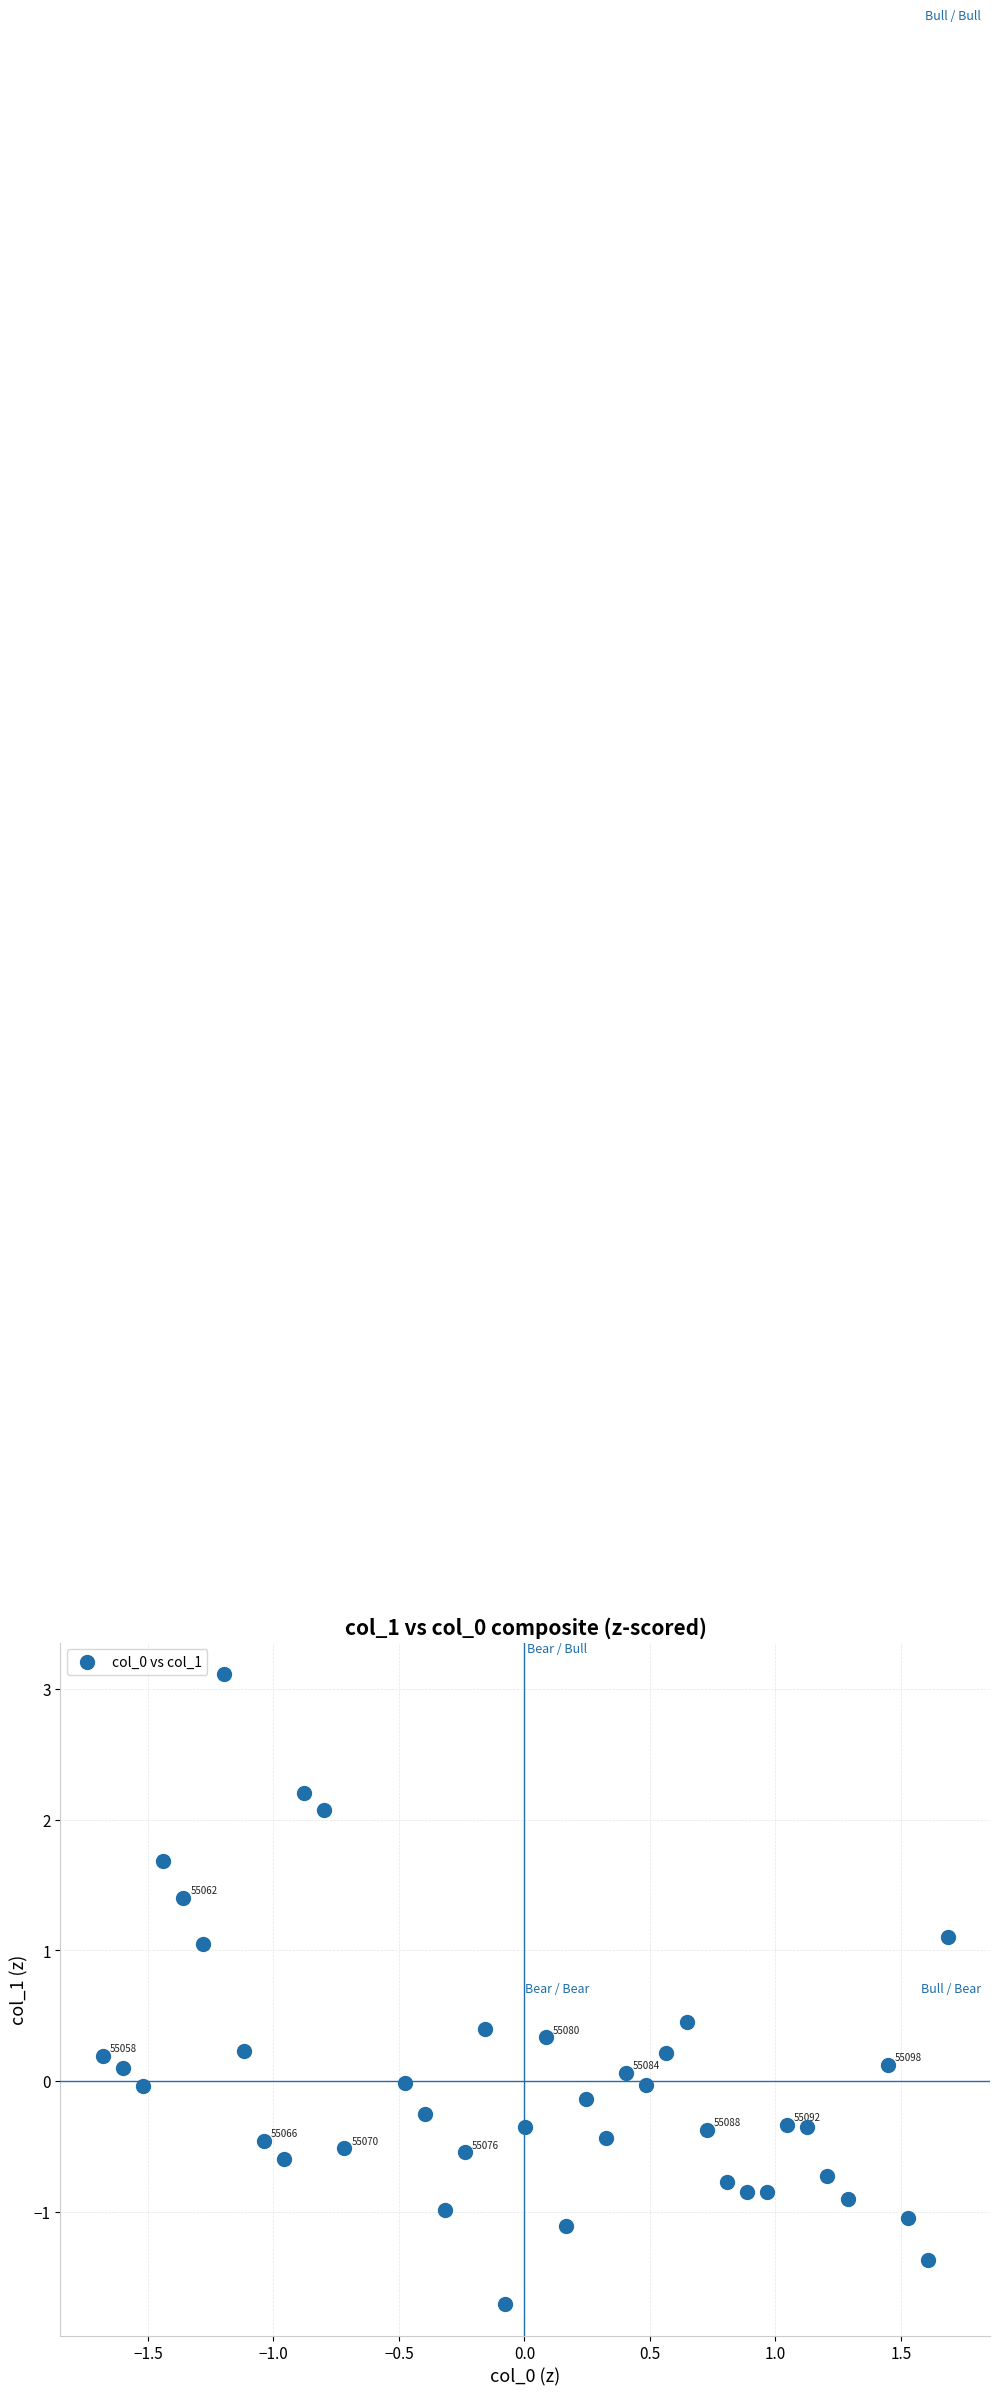

What is the range of Y values (max minus min)?

4.8